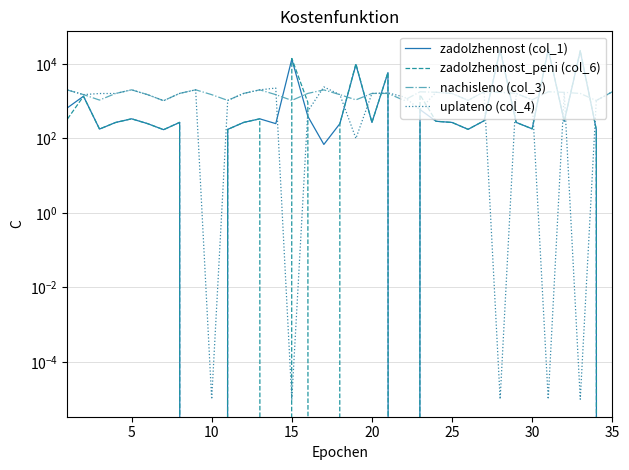

Between 10 and 13, which is larger?

13